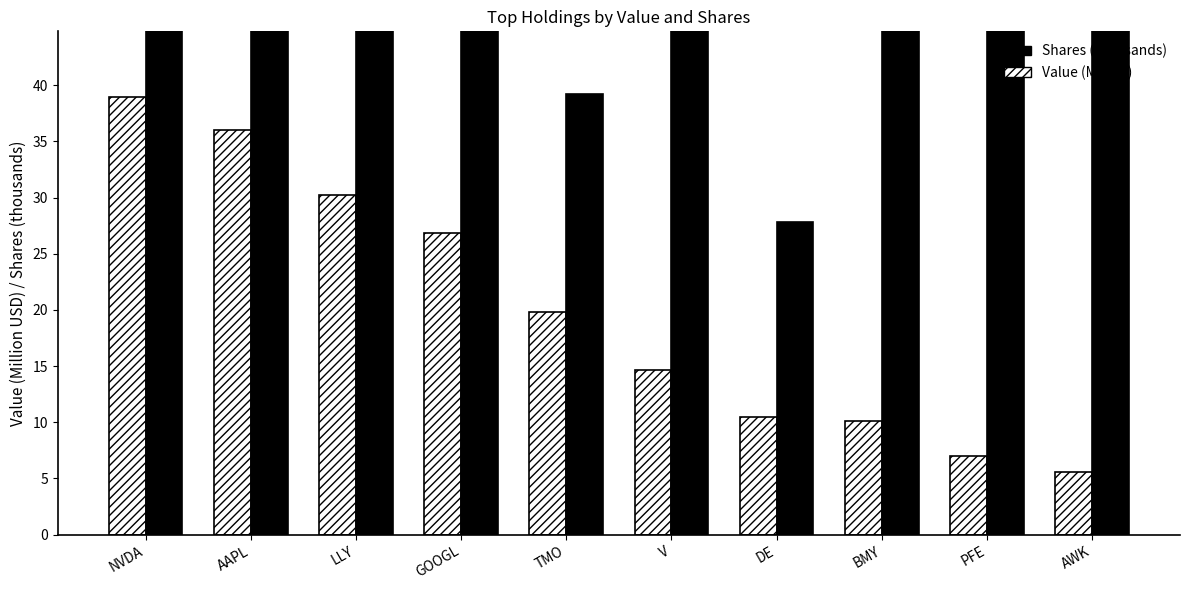

At which category does the chart reach its peak across all series?

PFE